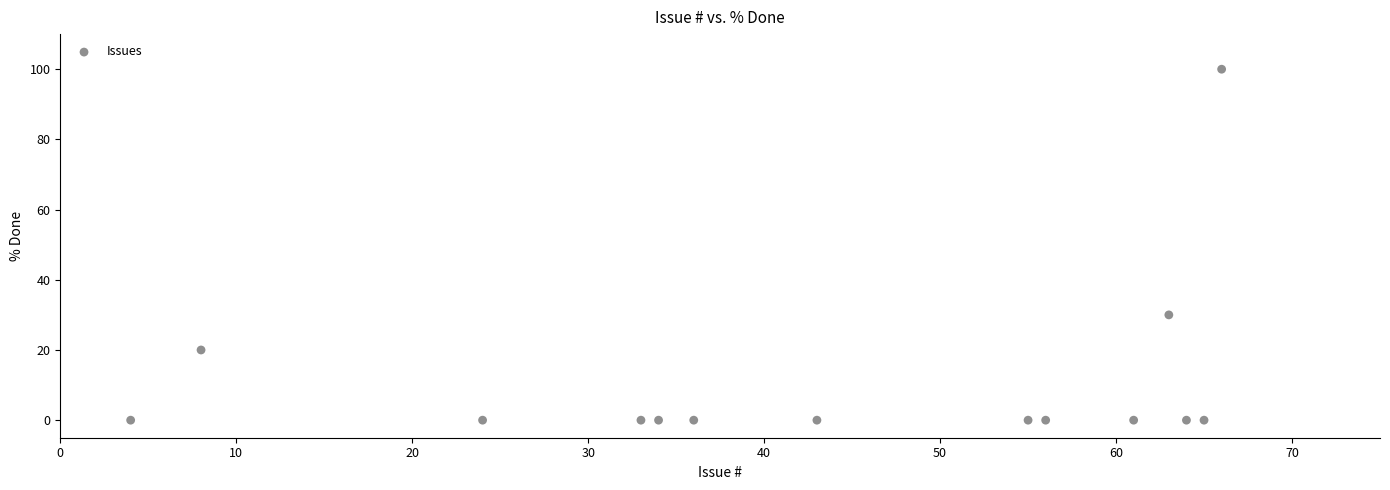

What Y value in the scatter plot is closest to 50?

30